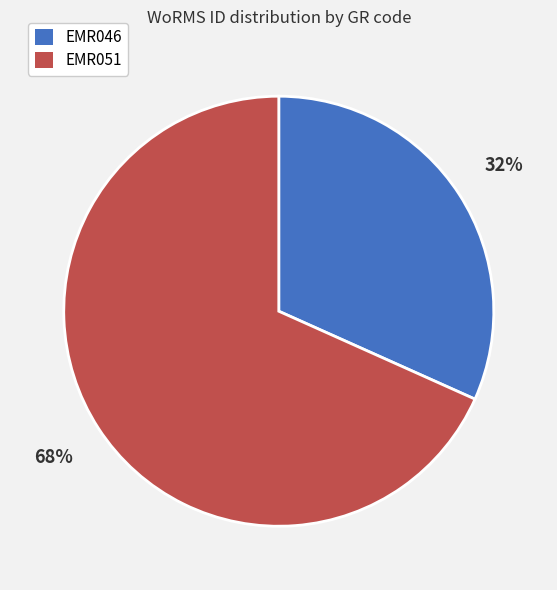

How many segments does this pie chart have?

2